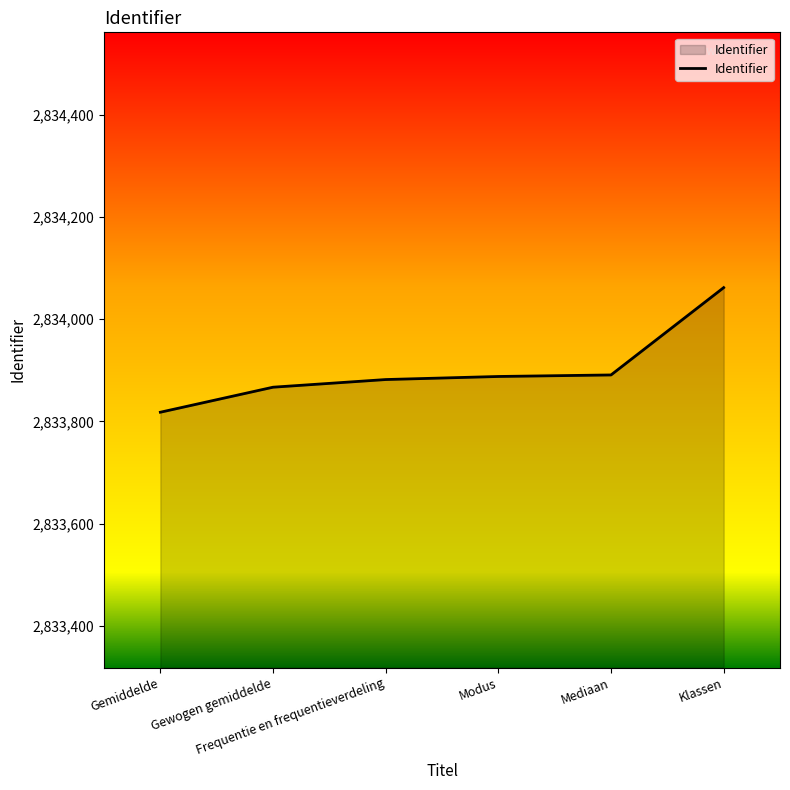

What is the difference between the maximum and minimum values?

244